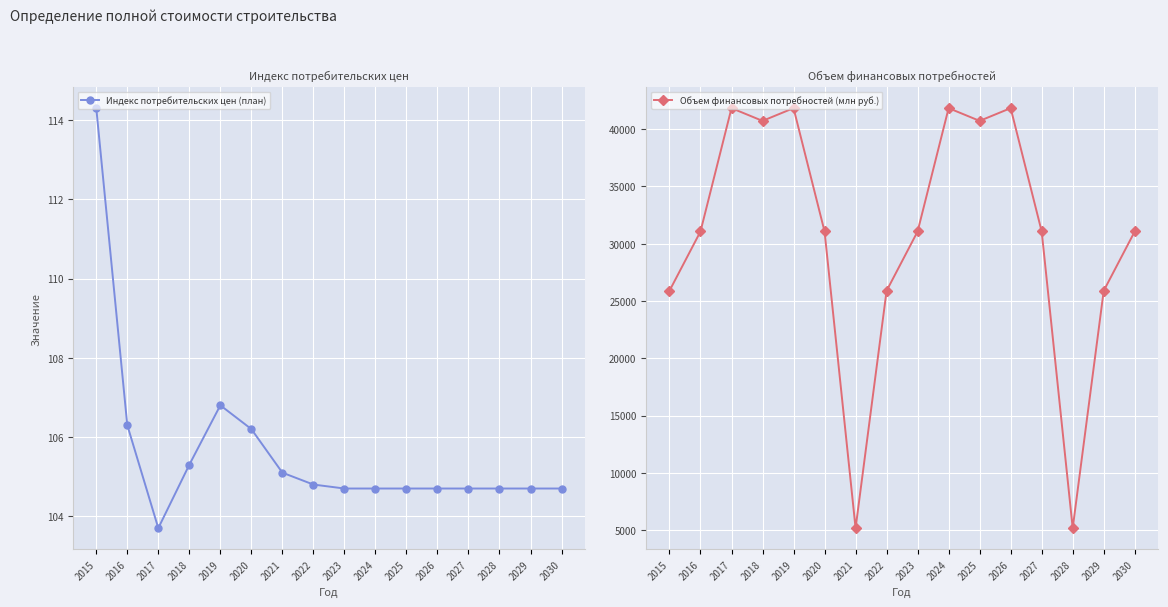

What is the difference between the maximum and second lowest values in the Объем финансовых потребностей (млн руб.) series?

36646.3